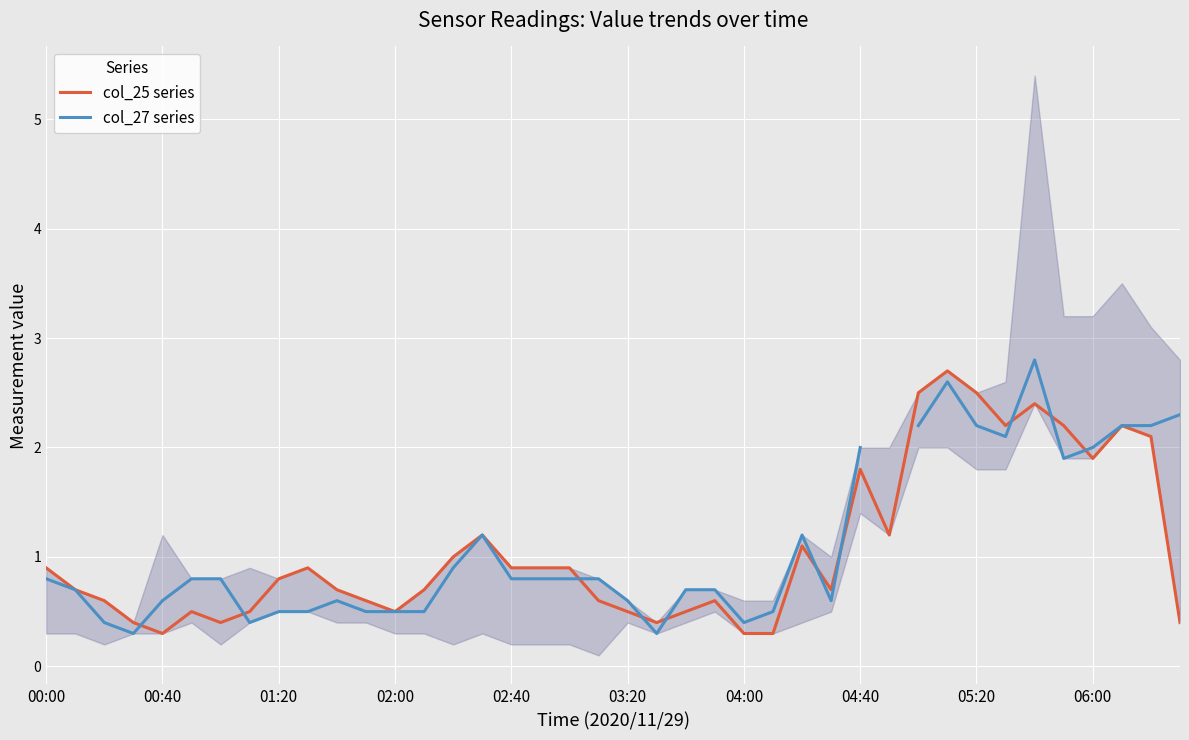

What position from the left is 29?

30